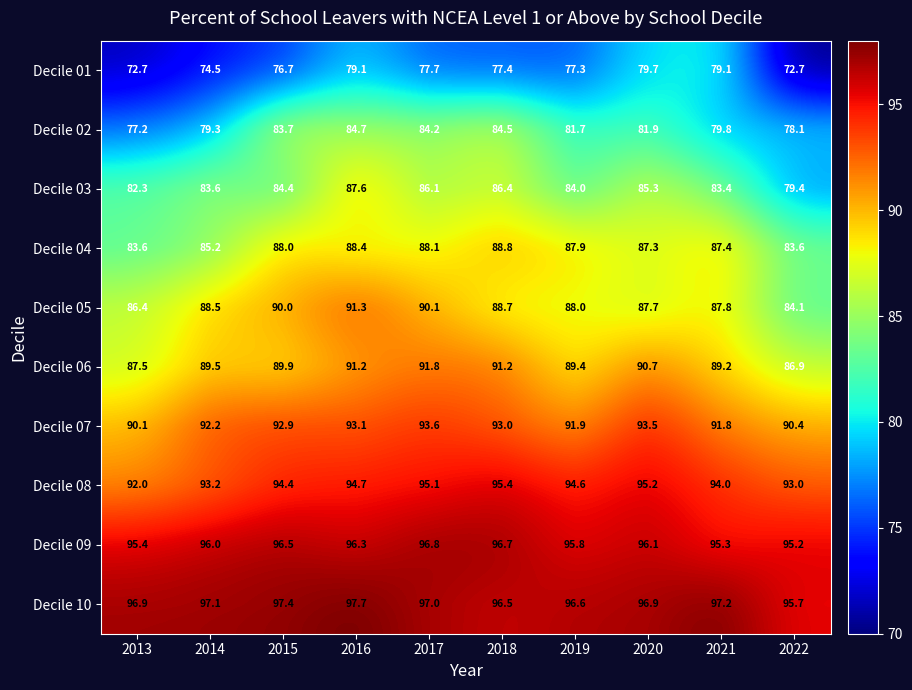

The value of Decile 03 at 2020 is 57.4. True or false?

False